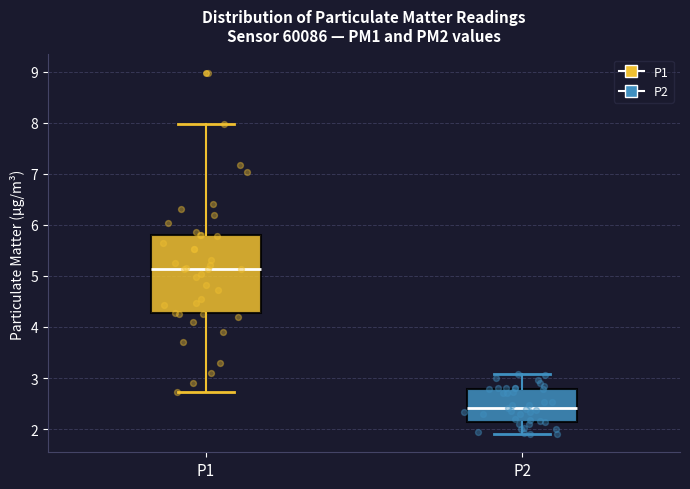

Where is the lower edge of the box for P2 on the y-axis? The values are not printed on the chart, so give them approximately, as read against the axis.

2.1